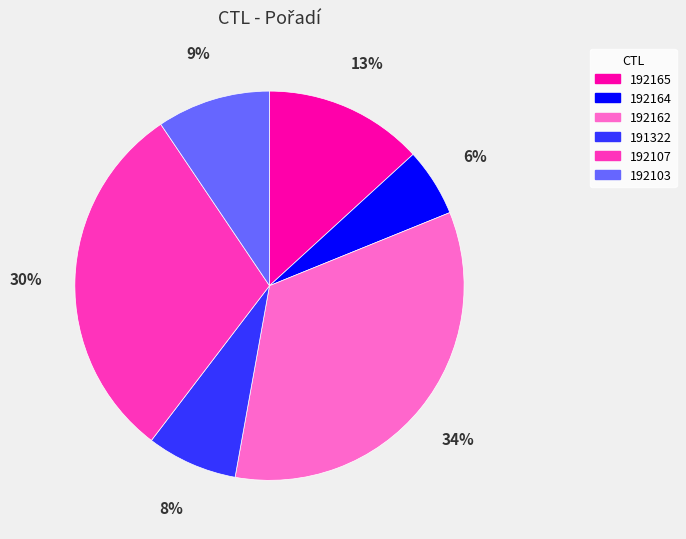

To the nearest percent, what percentage of the pie is 192165?

13%